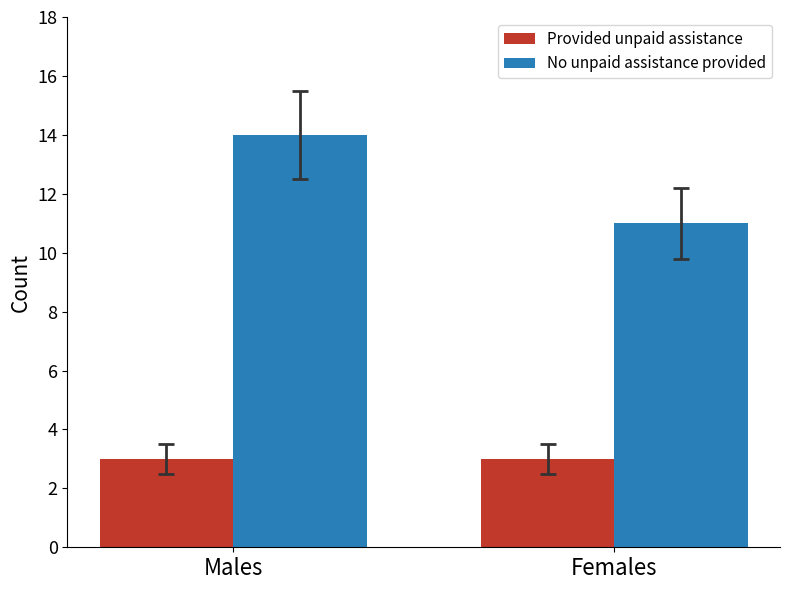

Count the number of categories in the chart.

2